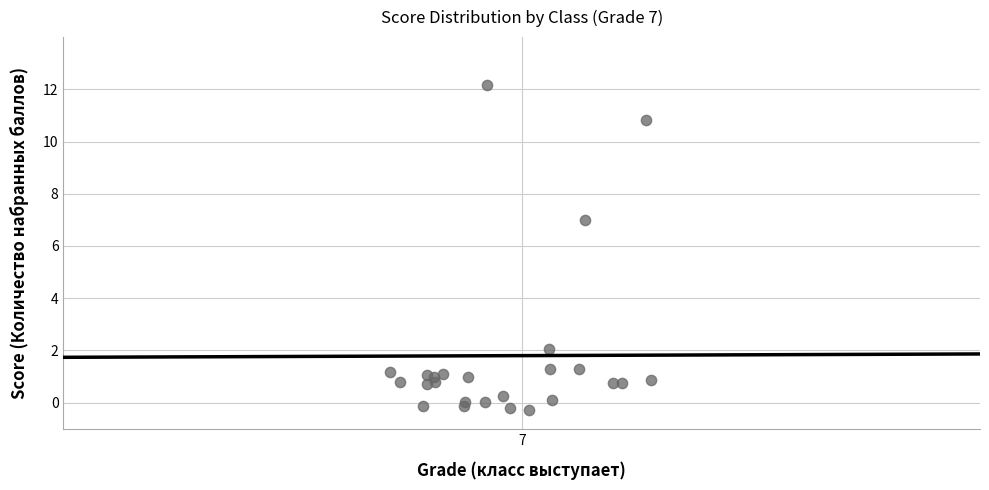

What Y value in the scatter plot is closest to 5?

7.0